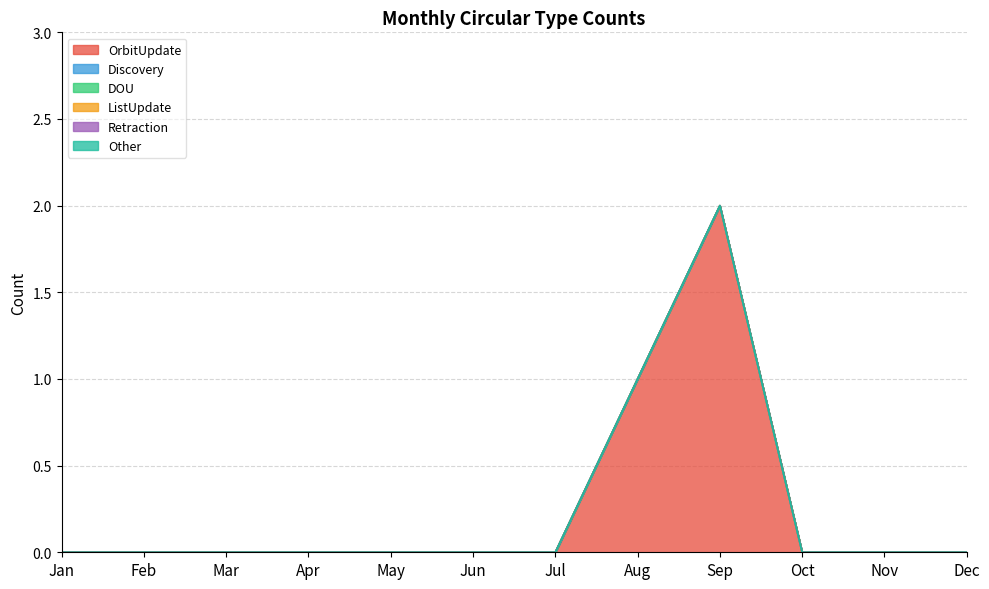

At which category is the sum across all series the highest?

Sep